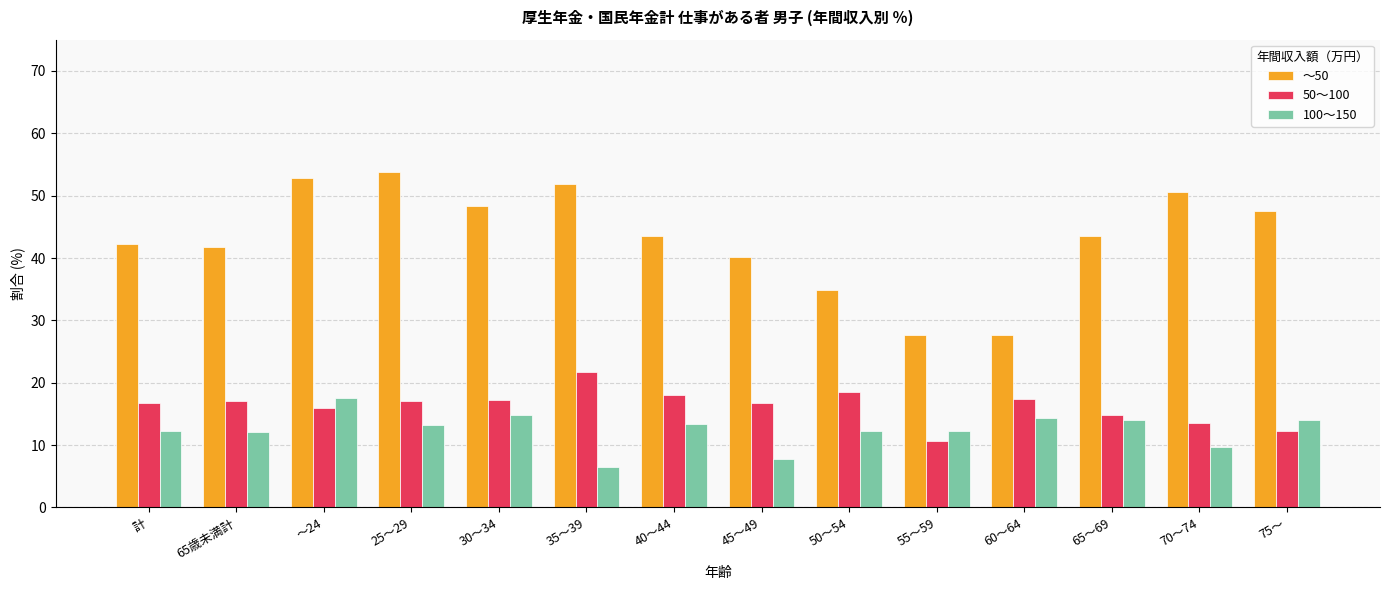

What is the difference between the maximum and minimum values in the 50～100 series?

11.2